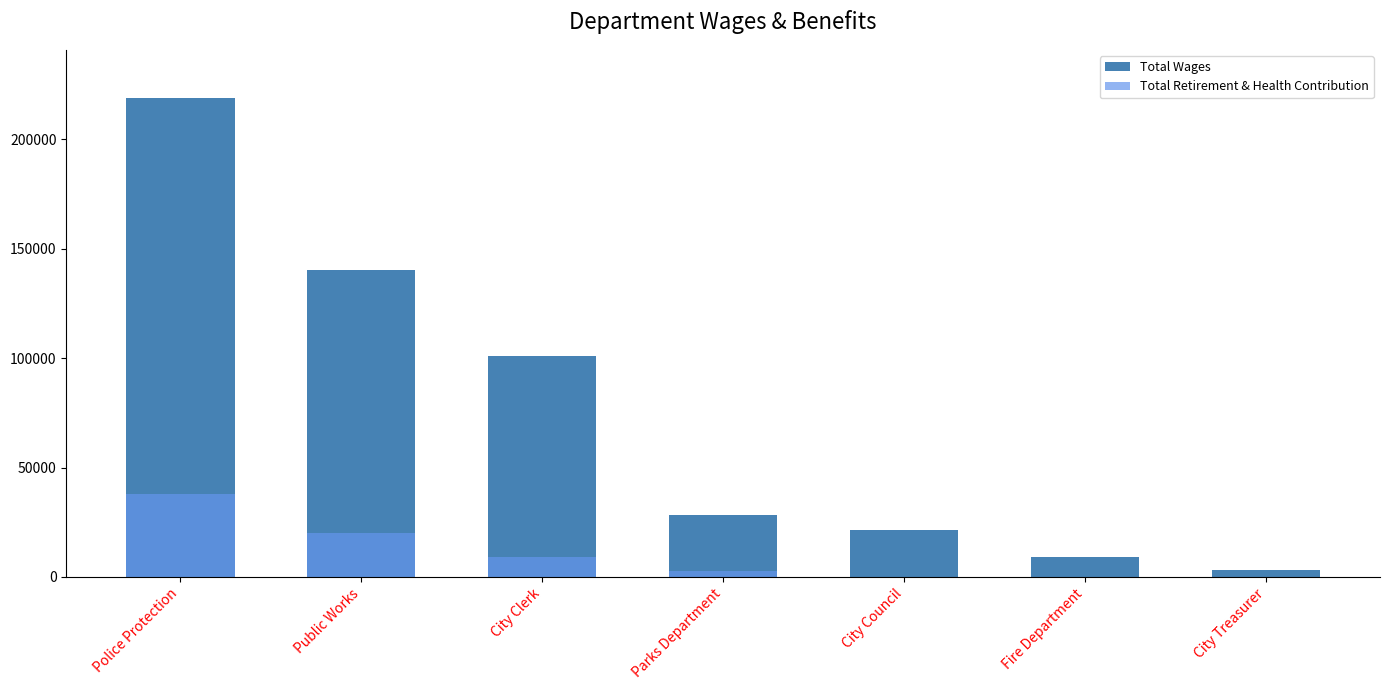

Reading right to left, transcribe all the data shown in this chart.

Total Wages: 3000	9000	21600	28318	100956	140094	218995
Total Retirement & Health Contribution: 0	0	0	2628	9196	20232	38062